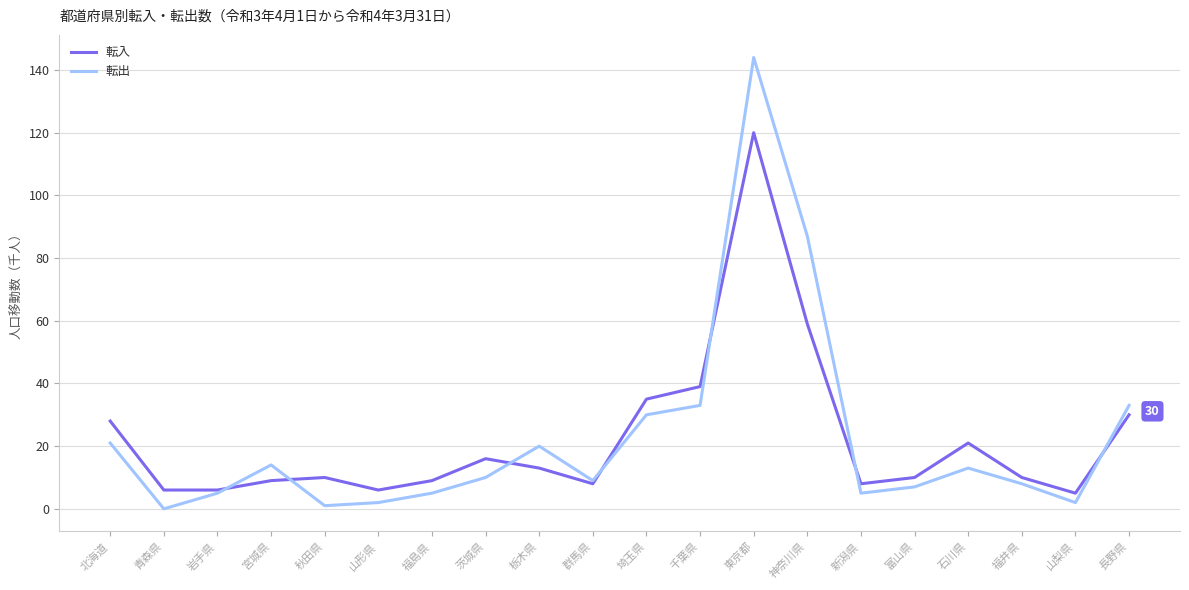

What is the approximate value of 転入 at 東京都?

120